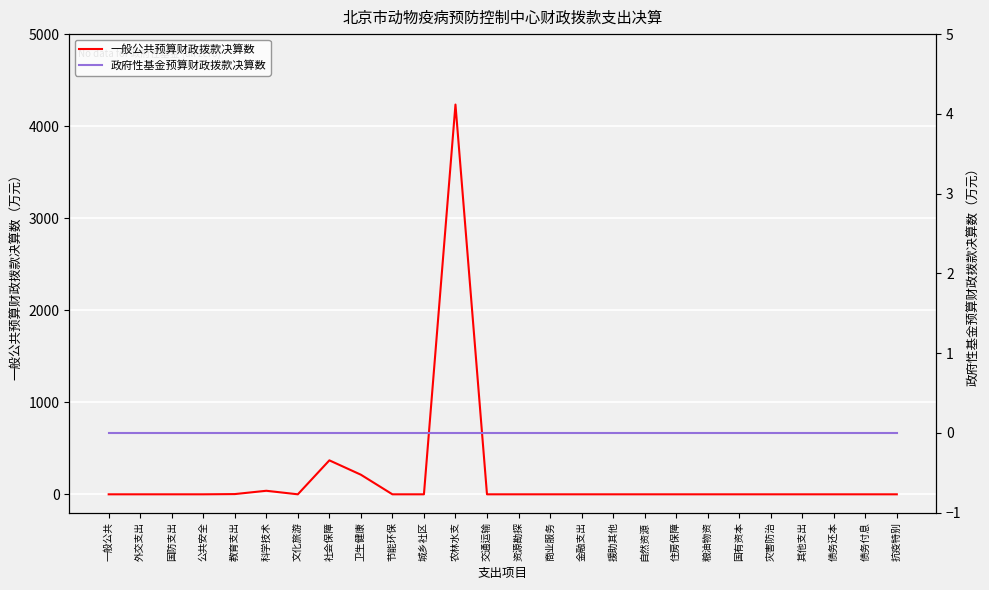

How many distinct data groups are displayed?

2